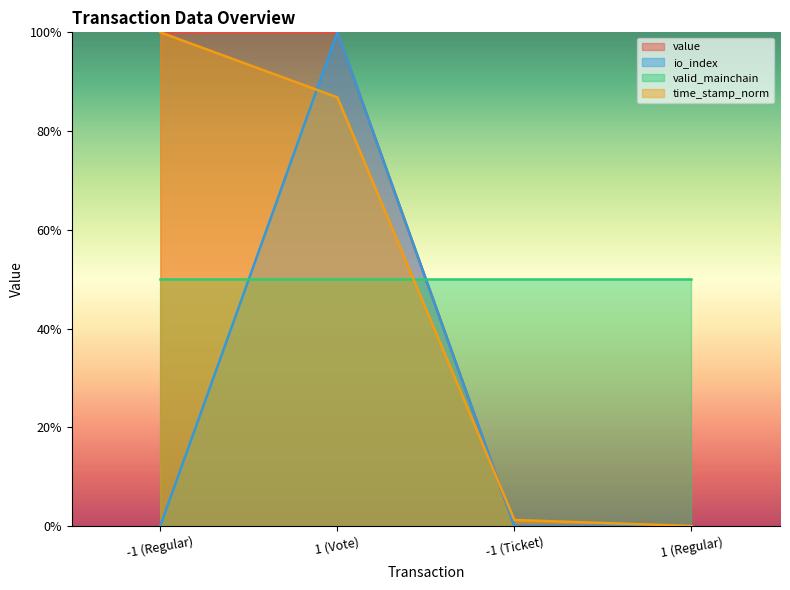

What position from the right is -1 (Regular)?

4